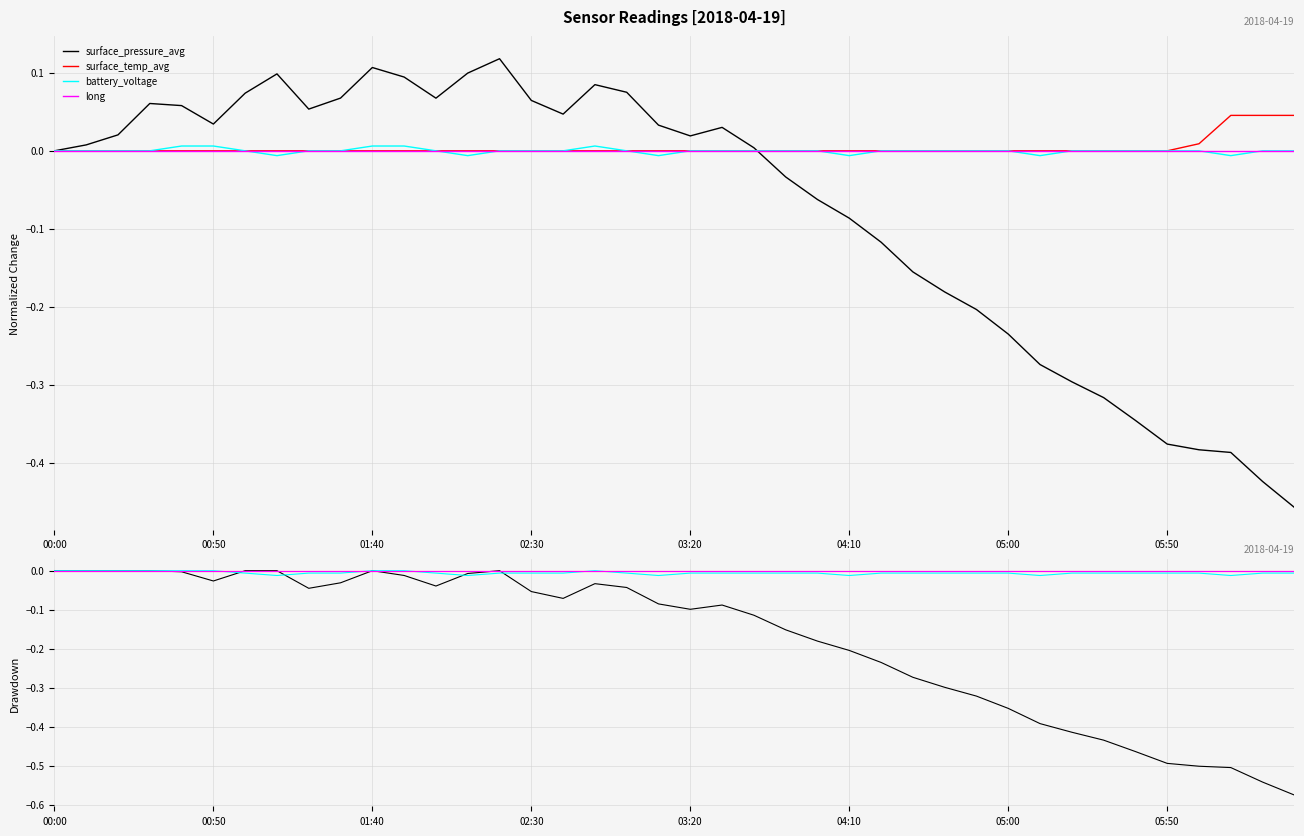

Where is surface_temp_avg nearest to the value 0?

00:00